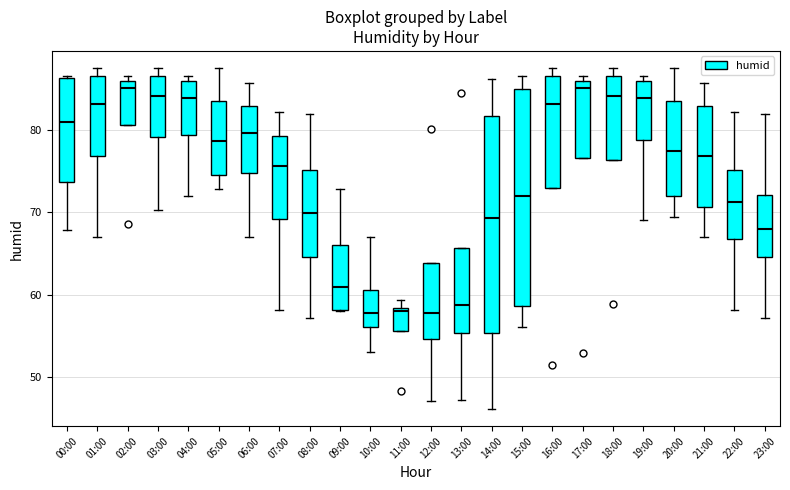

Reading left to right, transcribe this box plot: for each box, give where its median line is, the range the box spans, and where its two whiskers end, as read against the y-axis. The values are not printed on the chart, so give them approximately, as read against the axis.

00:00: median 81, box 74 to 86, whiskers 68 to 87
01:00: median 83, box 77 to 87, whiskers 67 to 88
02:00: median 85, box 81 to 86, whiskers 81 to 87
03:00: median 84, box 79 to 87, whiskers 70 to 88
04:00: median 84, box 79 to 86, whiskers 72 to 87
05:00: median 79, box 75 to 83, whiskers 73 to 88
06:00: median 80, box 75 to 83, whiskers 67 to 86
07:00: median 76, box 69 to 79, whiskers 58 to 82
08:00: median 70, box 65 to 75, whiskers 57 to 82
09:00: median 61, box 58 to 66, whiskers 58 to 73
10:00: median 58, box 56 to 61, whiskers 53 to 67
11:00: median 58 (just below the box's upper edge), box 56 to 58, whiskers 56 to 59
12:00: median 58, box 55 to 64, whiskers 47 to 64
13:00: median 59, box 55 to 66, whiskers 47 to 66
14:00: median 69, box 55 to 82, whiskers 46 to 86
15:00: median 72, box 59 to 85, whiskers 56 to 87
16:00: median 83, box 73 to 87, whiskers 73 to 88
17:00: median 85, box 77 to 86, whiskers 77 to 87
18:00: median 84, box 76 to 87, whiskers 76 to 88
19:00: median 84, box 79 to 86, whiskers 69 to 87
20:00: median 77, box 72 to 83, whiskers 69 to 88
21:00: median 77, box 71 to 83, whiskers 67 to 86
22:00: median 71, box 67 to 75, whiskers 58 to 82
23:00: median 68, box 65 to 72, whiskers 57 to 82